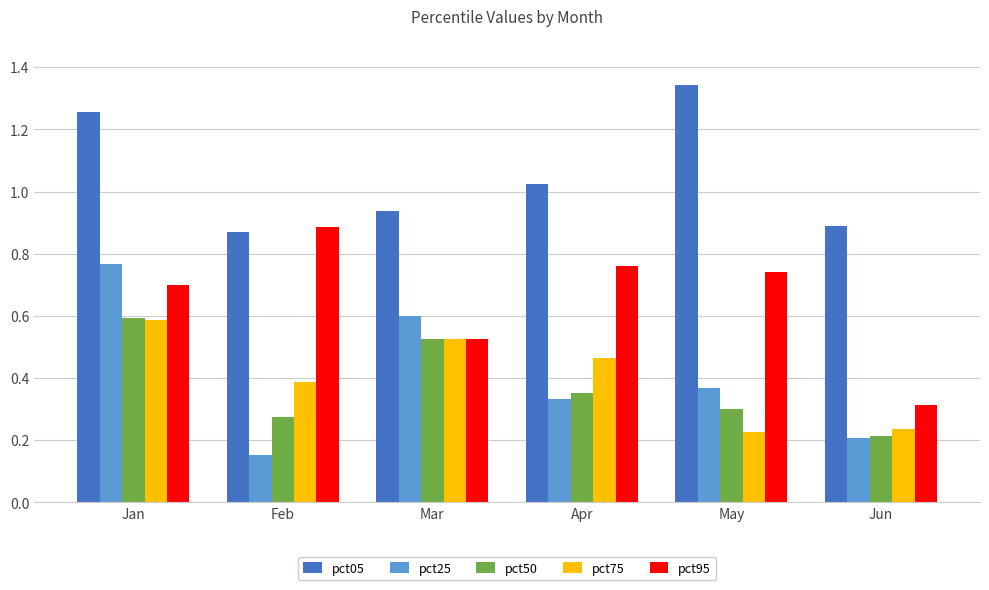

The value of pct95 at Feb is 0.2. True or false?

False